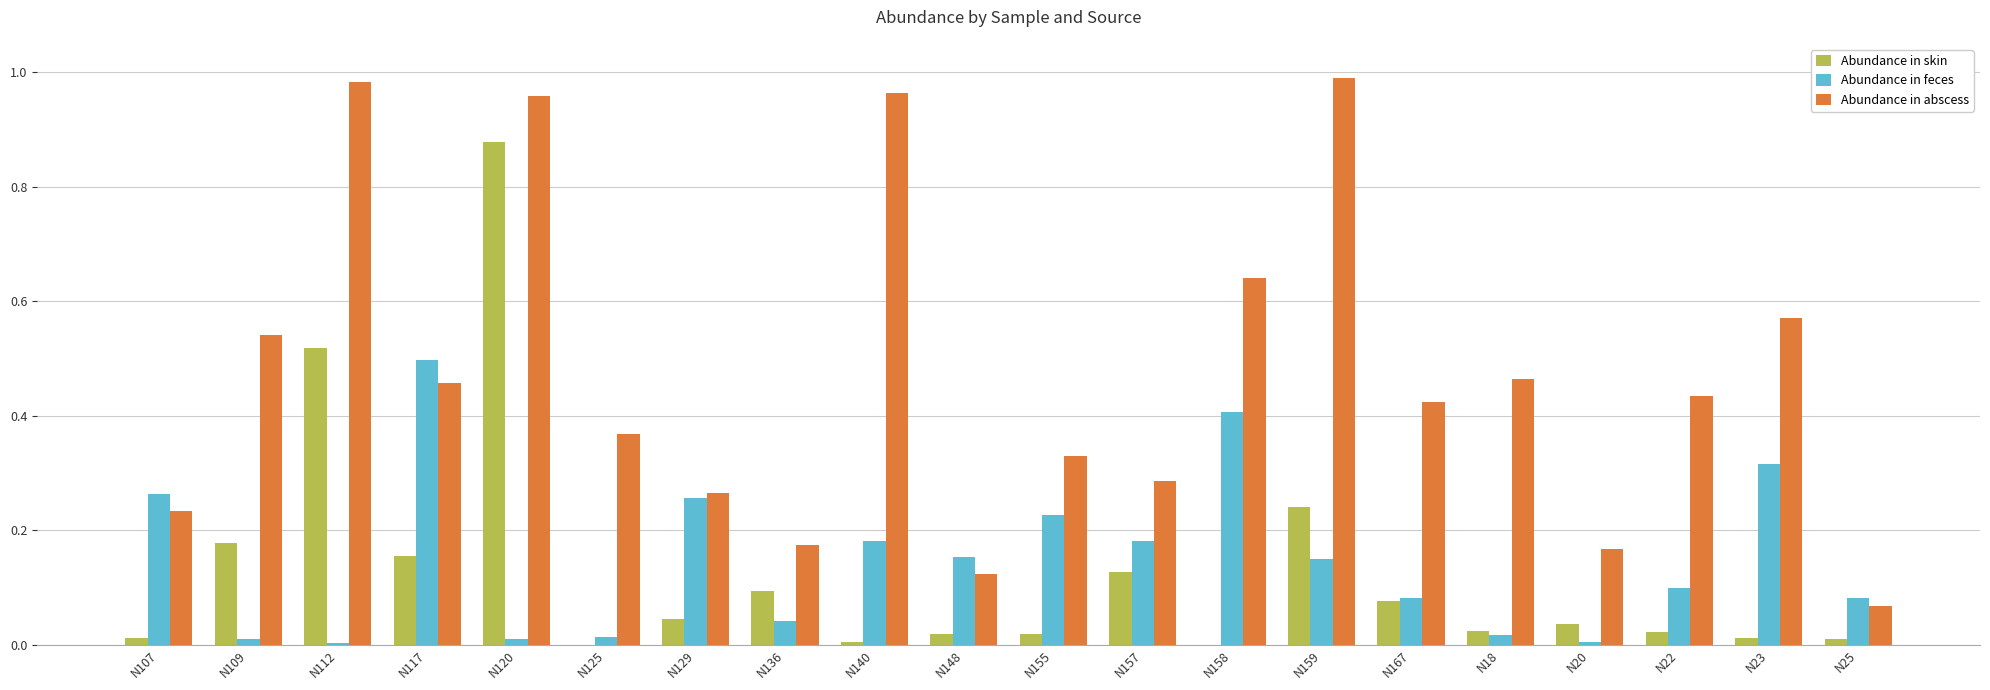

True or false: Abundance in abscess has a value of 0.4 at N22.

True